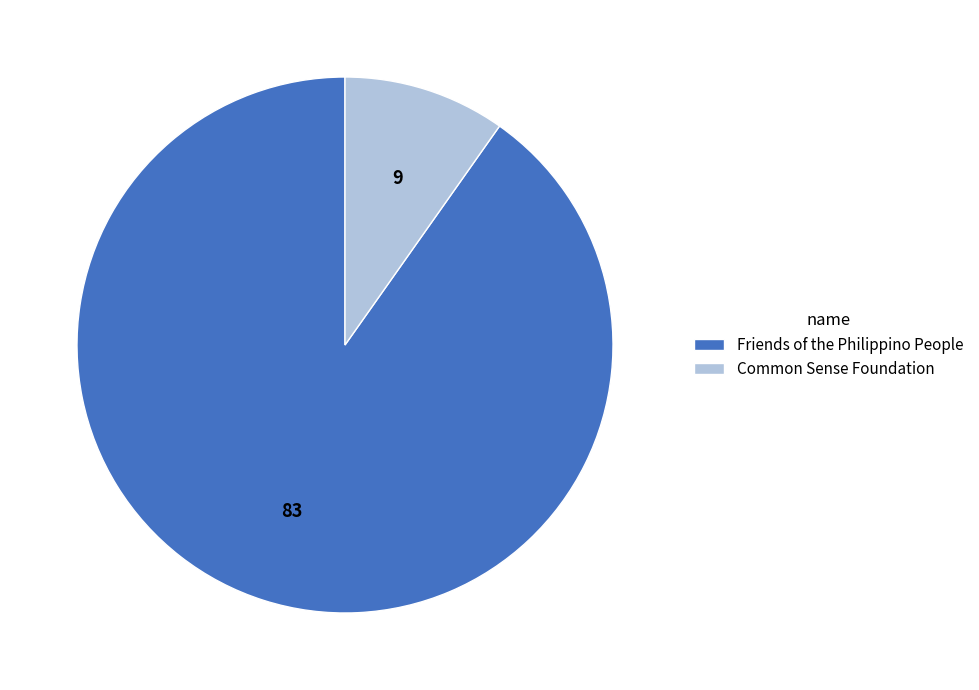

Count the number of slices in the pie.

2